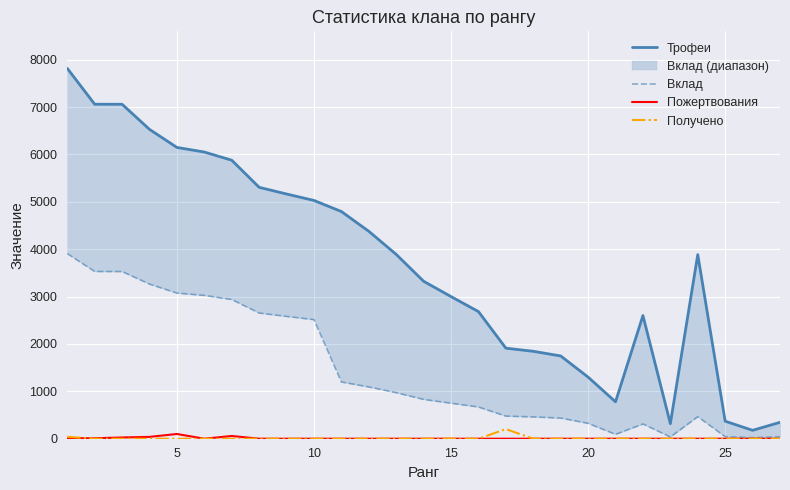

What is the maximum value for Получено?

203